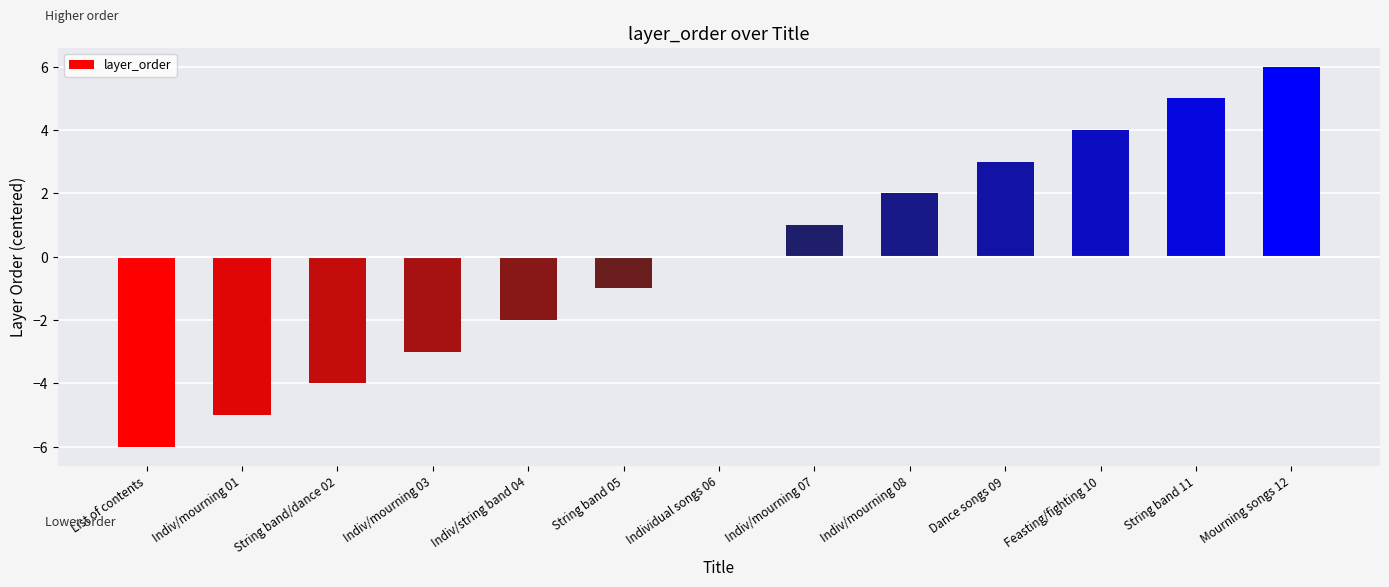

Which category has the highest value across all series?

Mourning songs 12